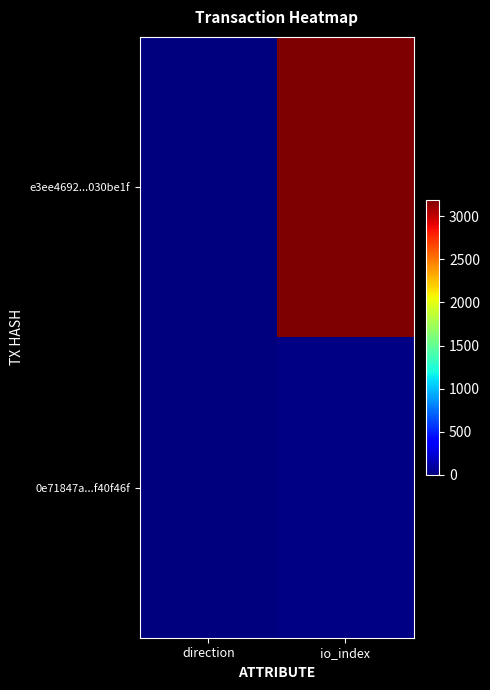

Rank the series by their maximum value, from highest to lowest.

e3ee4692...030be1f, 0e71847a...f40f46f